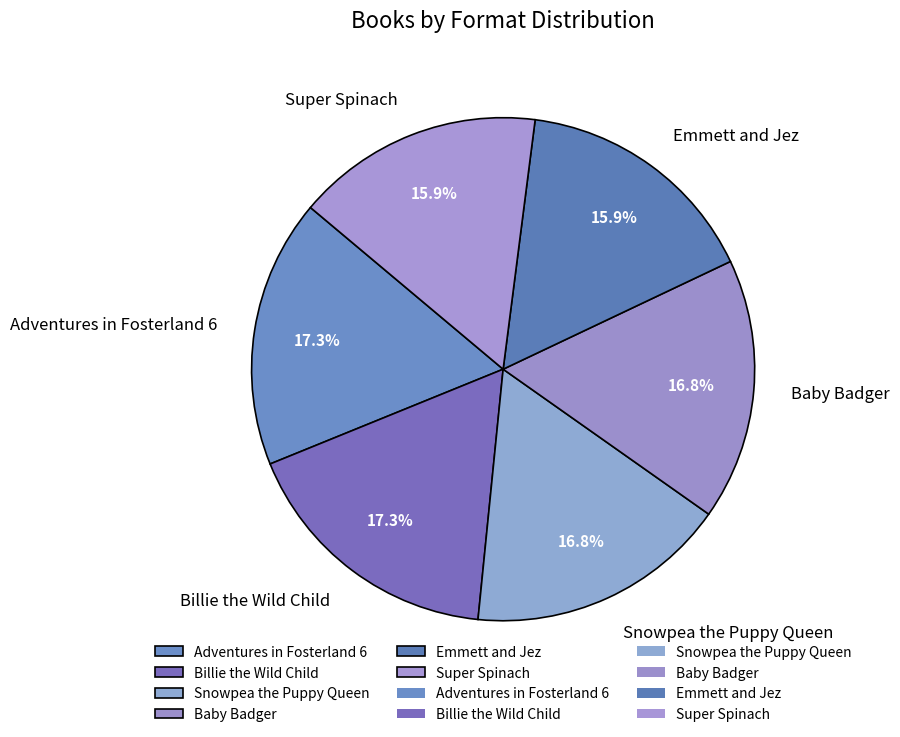

To the nearest percent, what portion does Snowpea the Puppy Queen represent?

17%